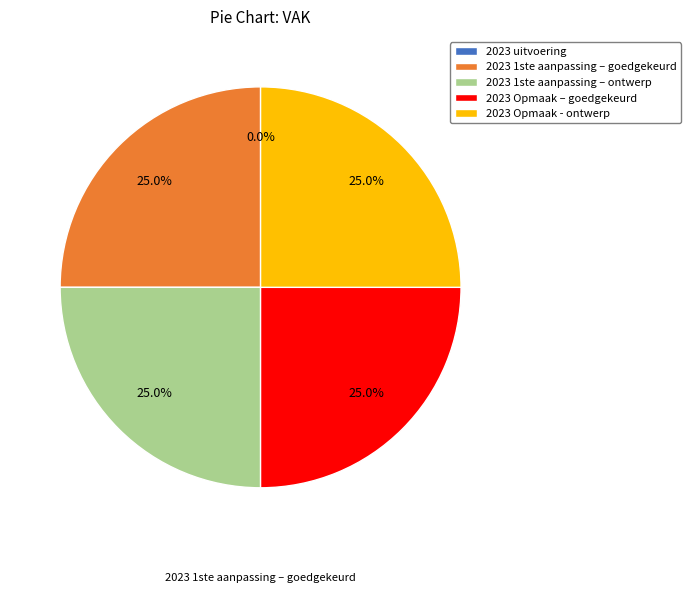

How many segments does this pie chart have?

5